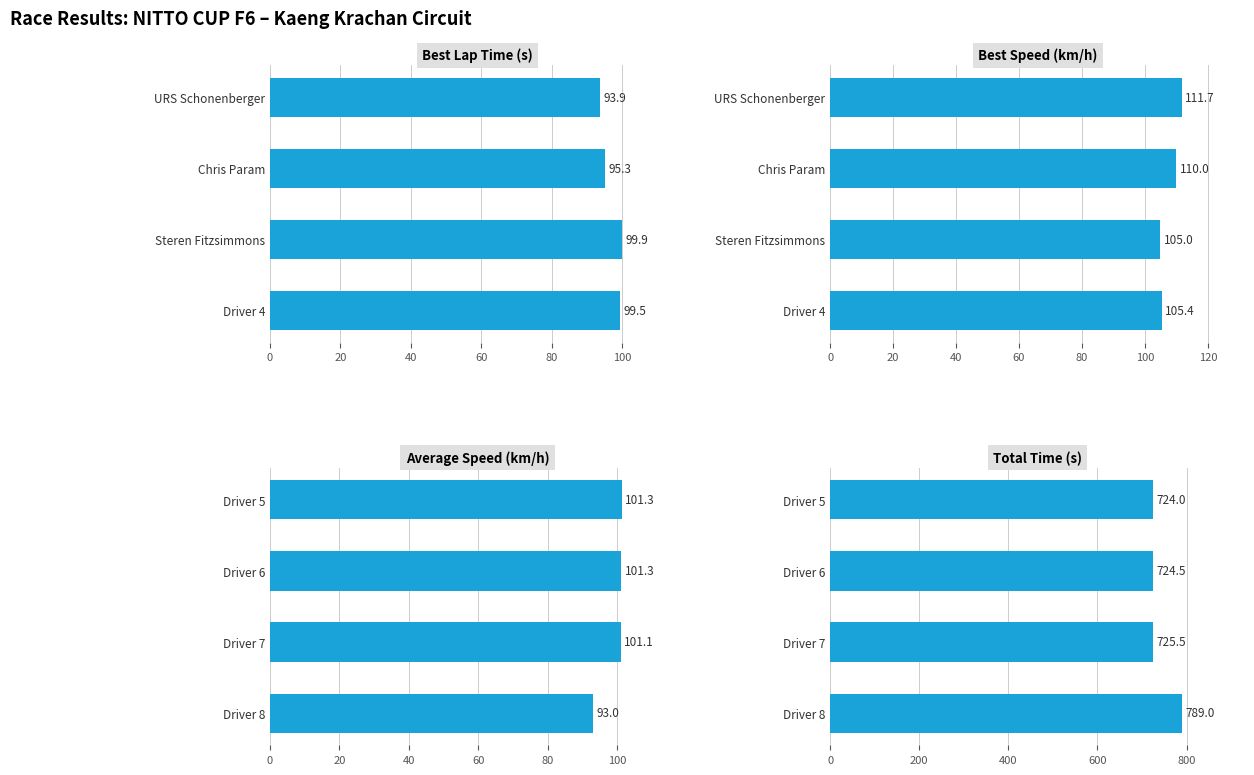

How many bars are there in total?

16